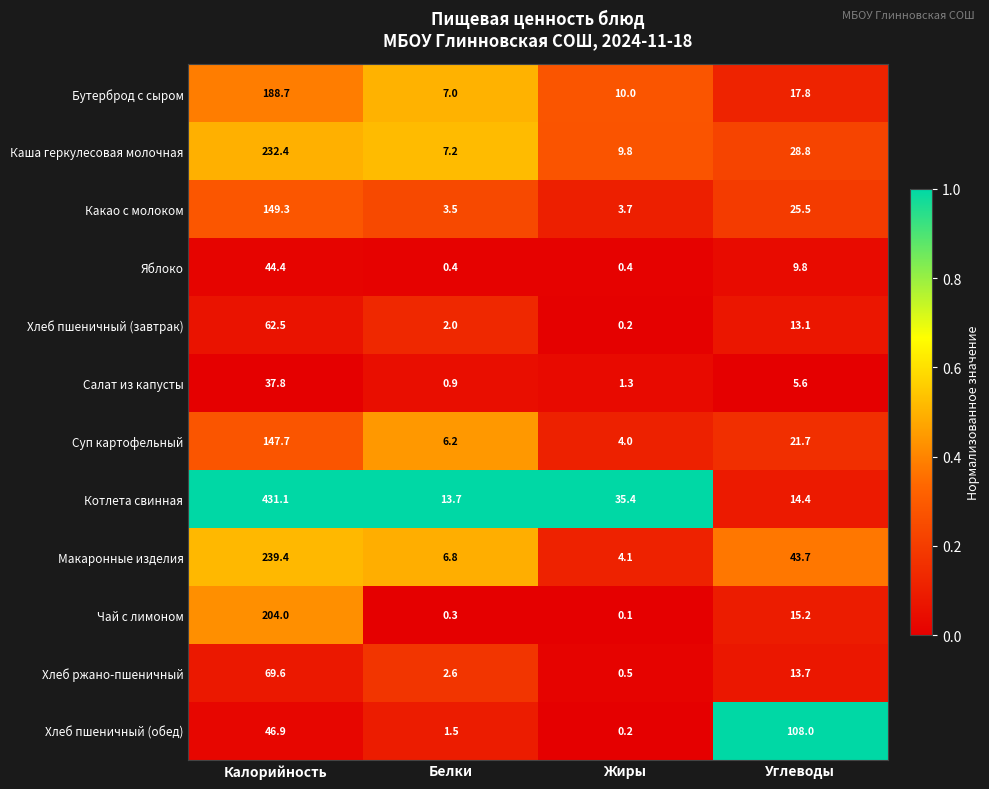

The Чай с лимоном series shows 15.2 at Углеводы. True or false?

True